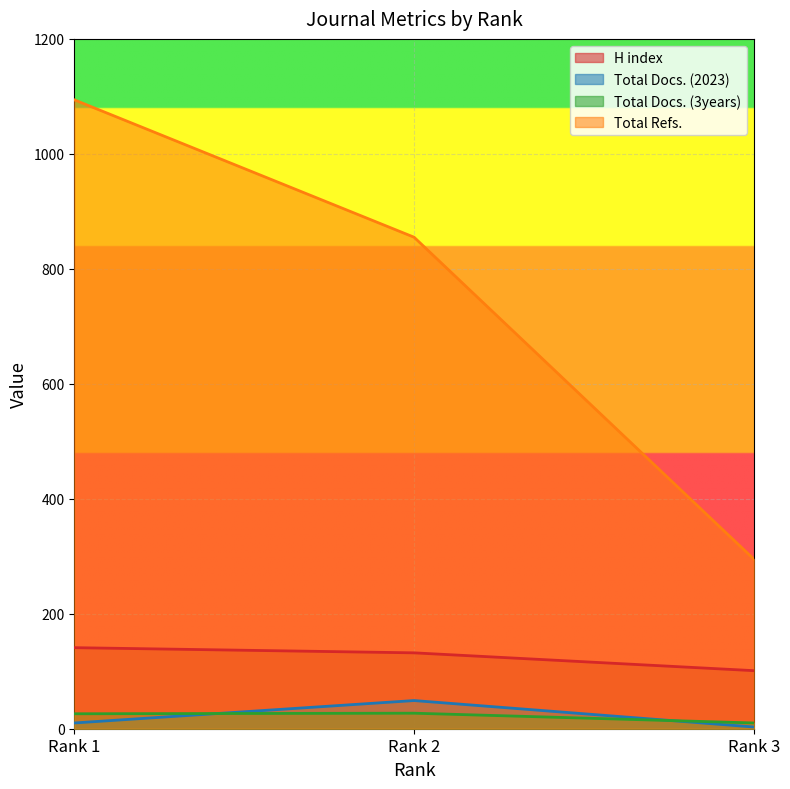

Which label corresponds to the largest value in the chart?

Rank 1